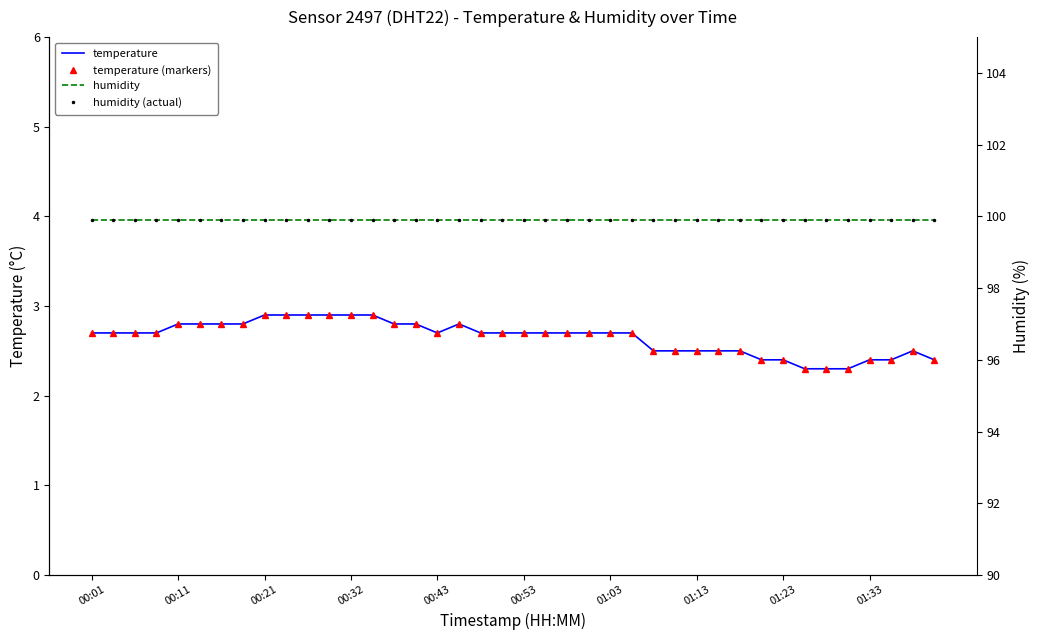

How many temperature (markers) values are between 2 and 3?

40